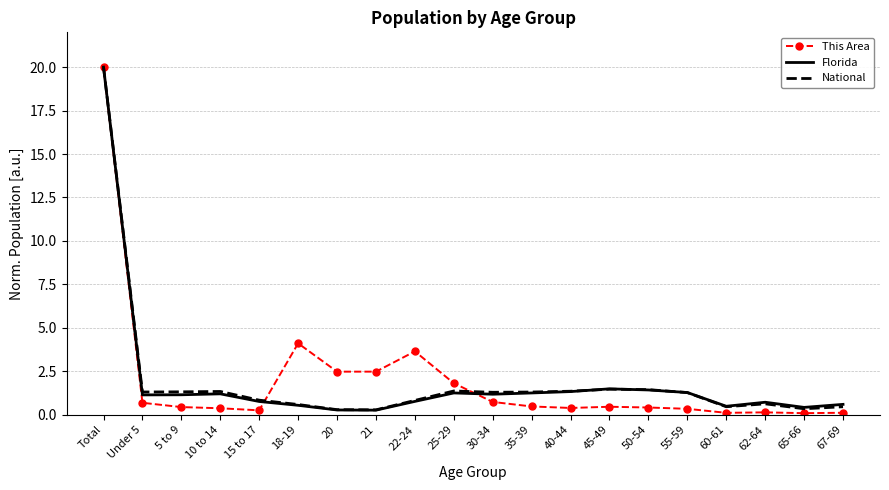

Between 18-19 and 65-66, which series saw the biggest shift?

This Area